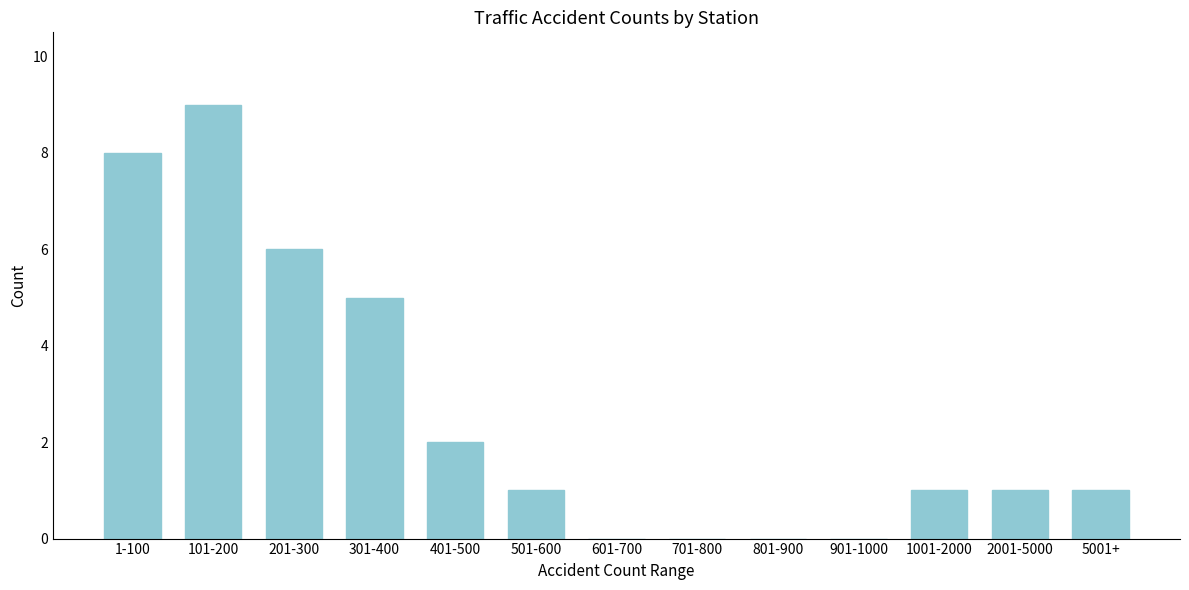

Reading left to right, list all the values displayed in this chart.

1-100=8	101-200=9	201-300=6	301-400=5	401-500=2	501-600=1	601-700=0	701-800=0	801-900=0	901-1000=0	1001-2000=1	2001-5000=1	5001+=1